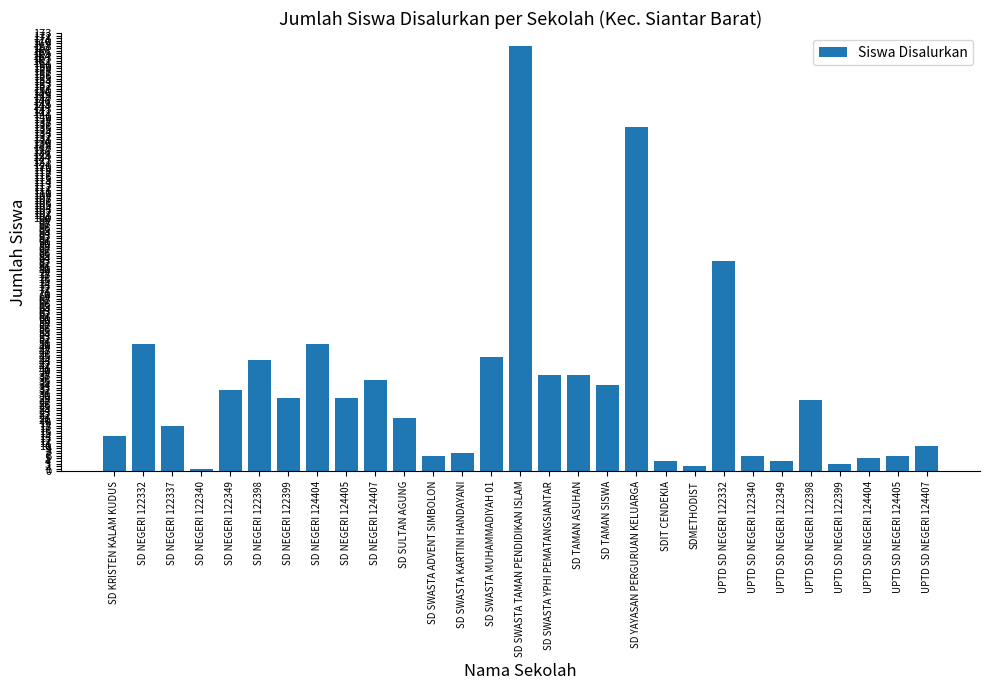

Are the bars horizontal?

No